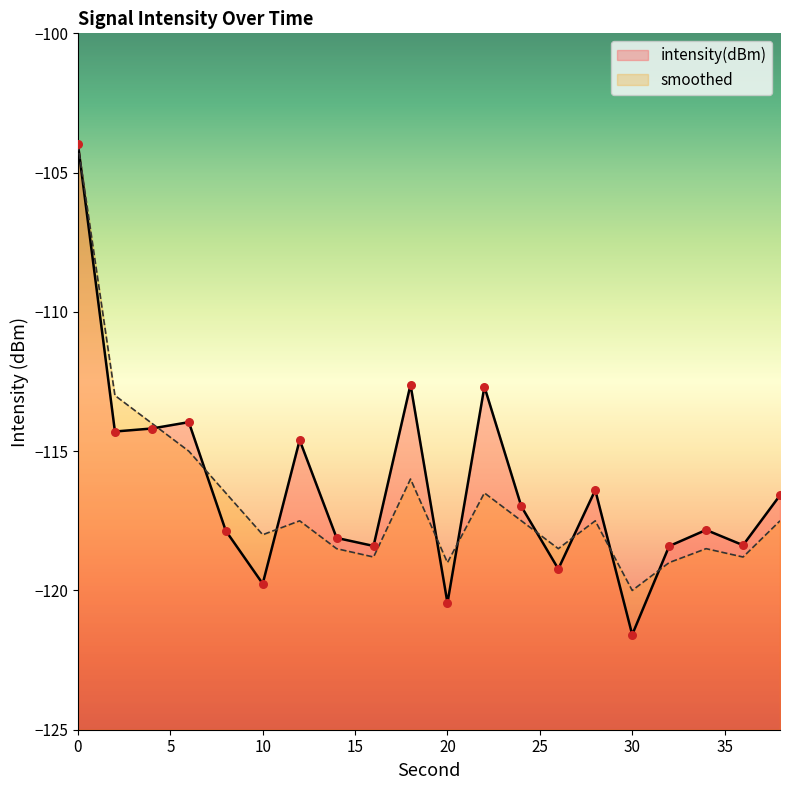

What are all the series names shown in the legend?

intensity(dBm), smoothed